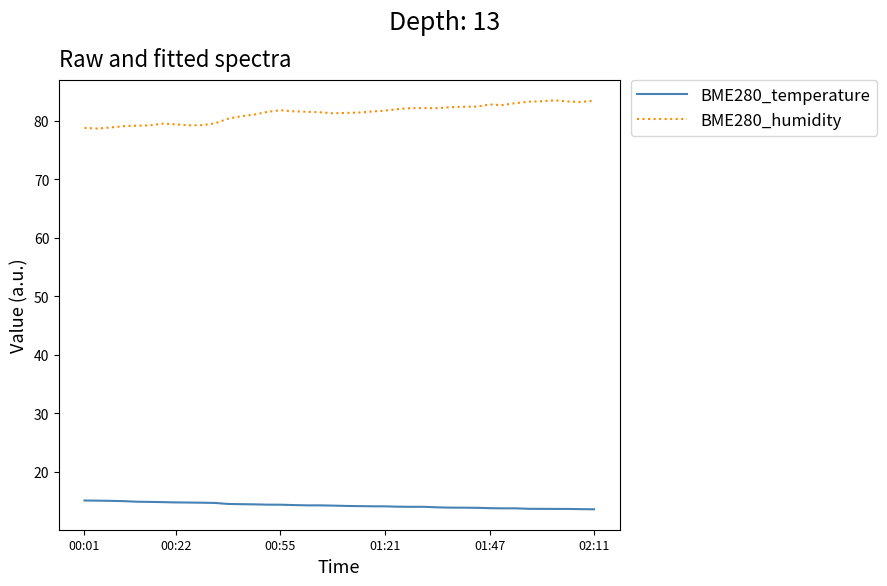

Rank the series by their maximum value, from highest to lowest.

BME280_humidity, BME280_temperature